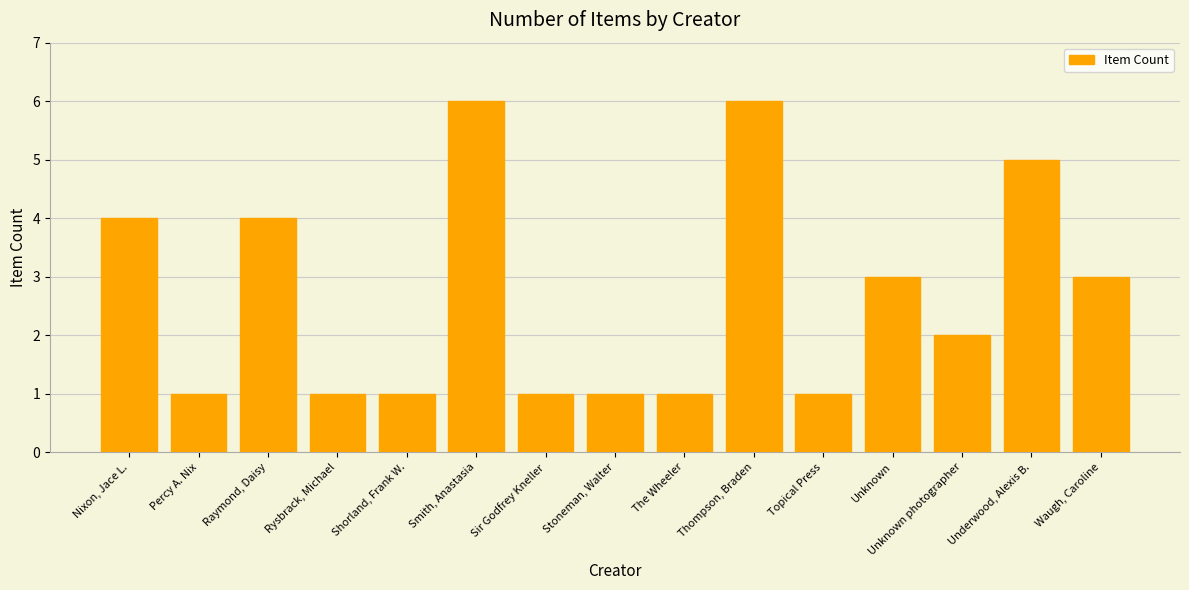

What is the change in value from Topical Press to Waugh, Caroline?

+2